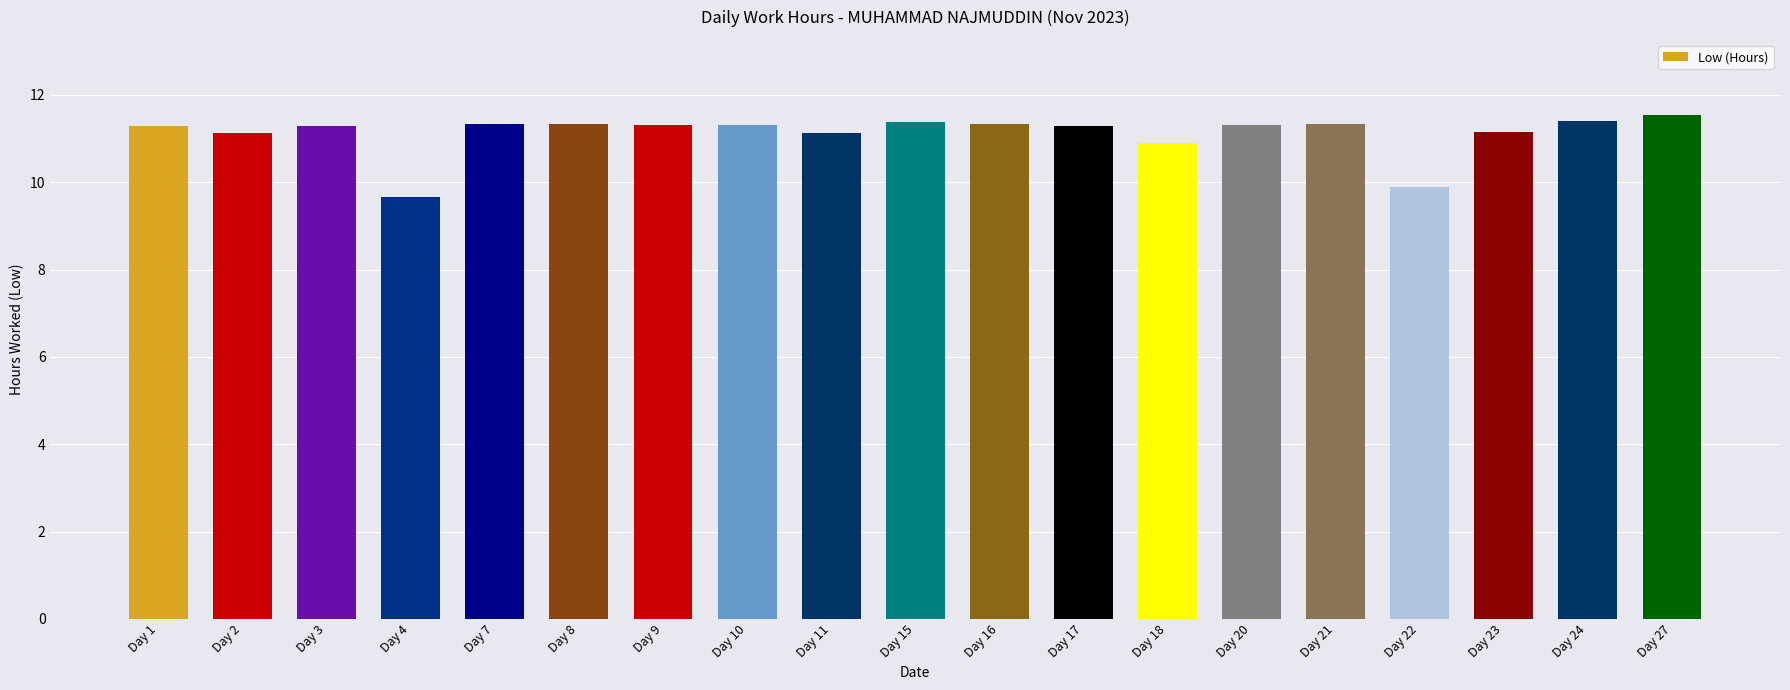

Are the bars grouped side by side (vs. stacked)?

No